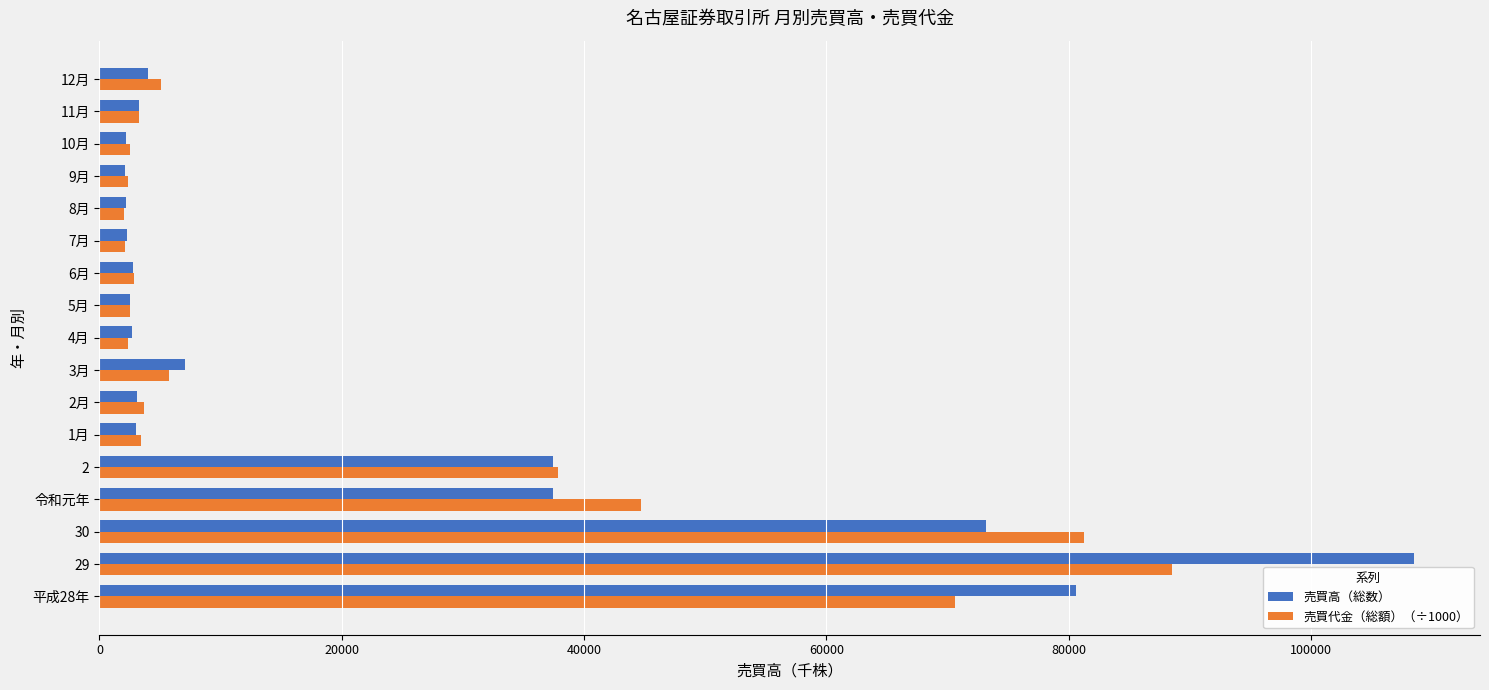

How many series are shown in this chart?

2